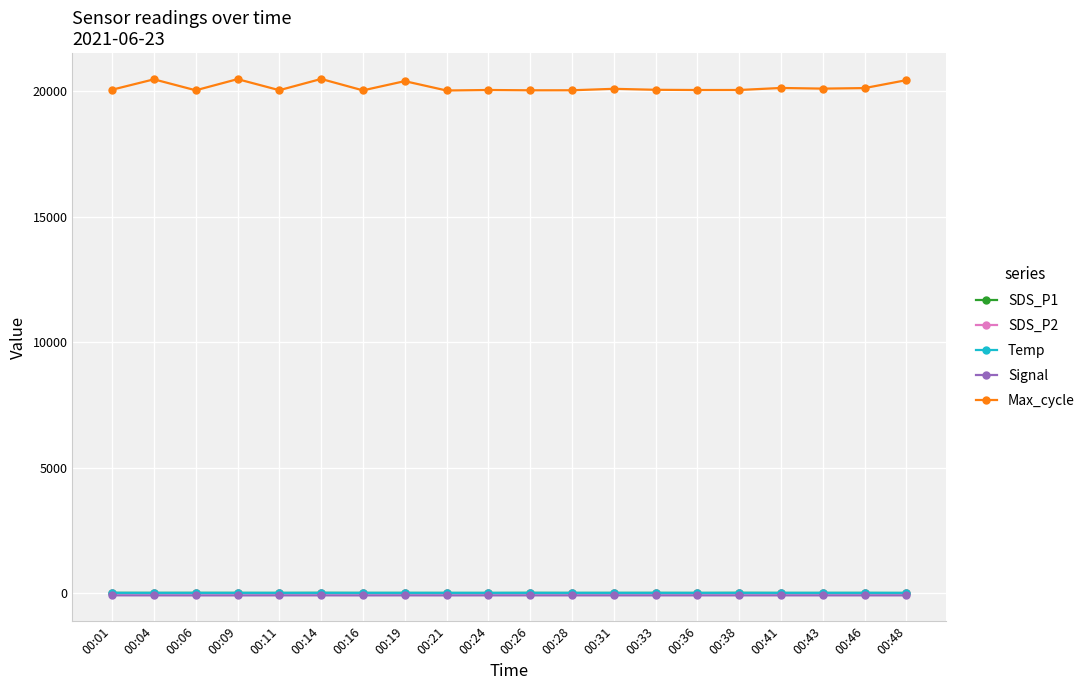

Is it true that Temp equals 12.9 at 00:24?

True